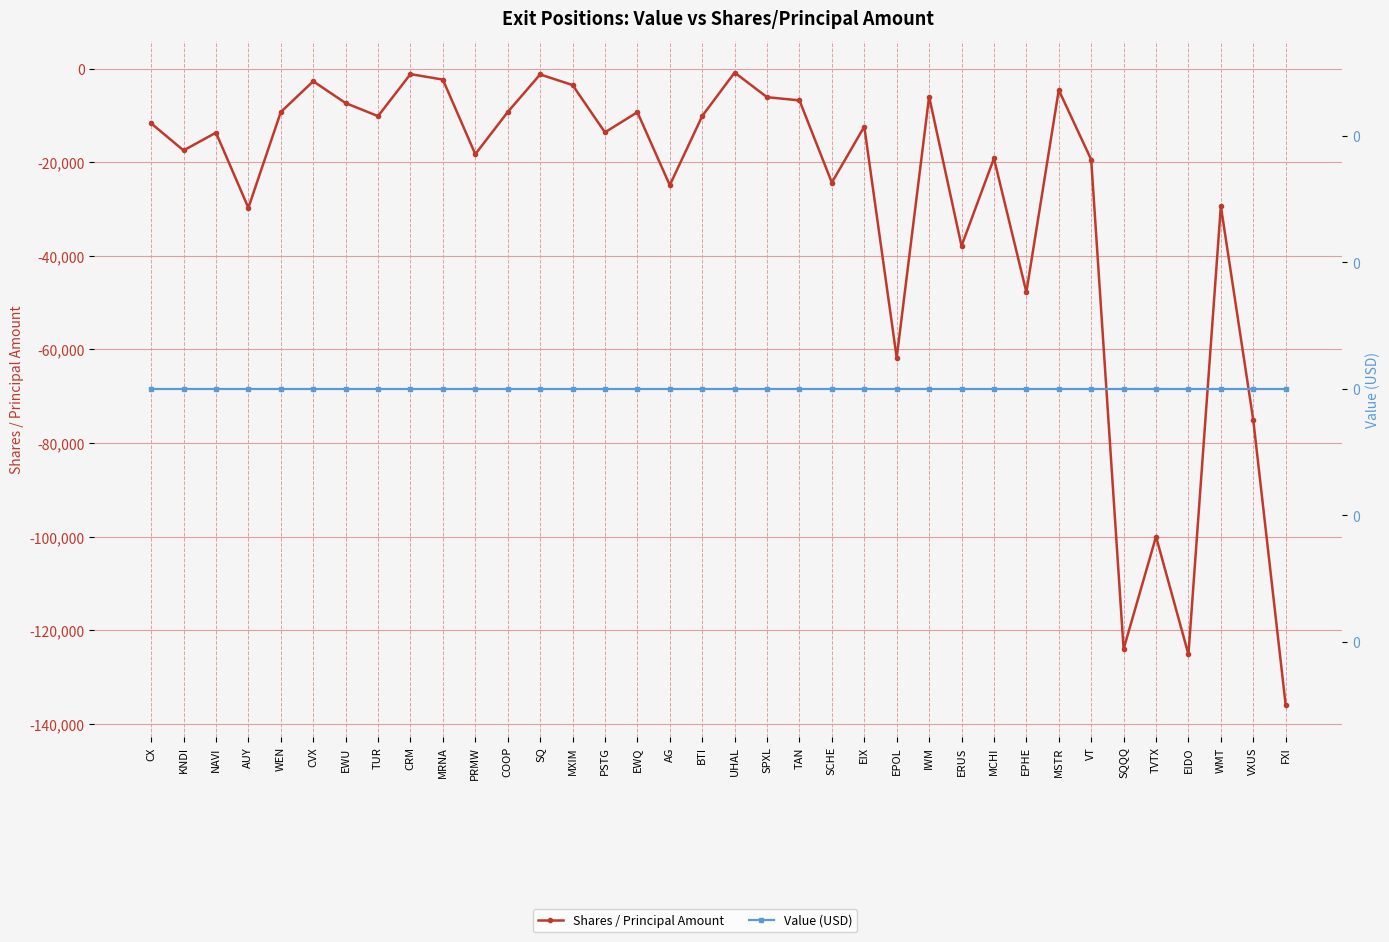

What is the highest value of the Shares / Principal Amount series?

-858